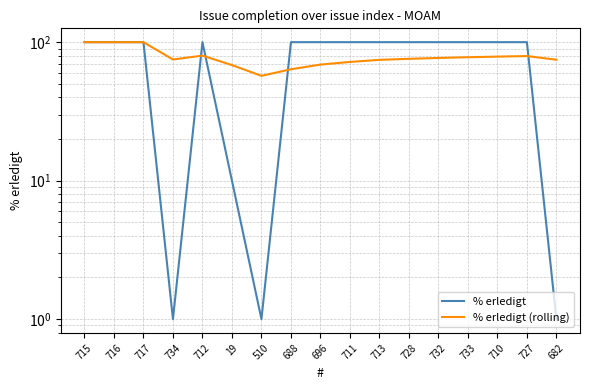

Is it true that % erledigt equals 64.7 at 728?

False